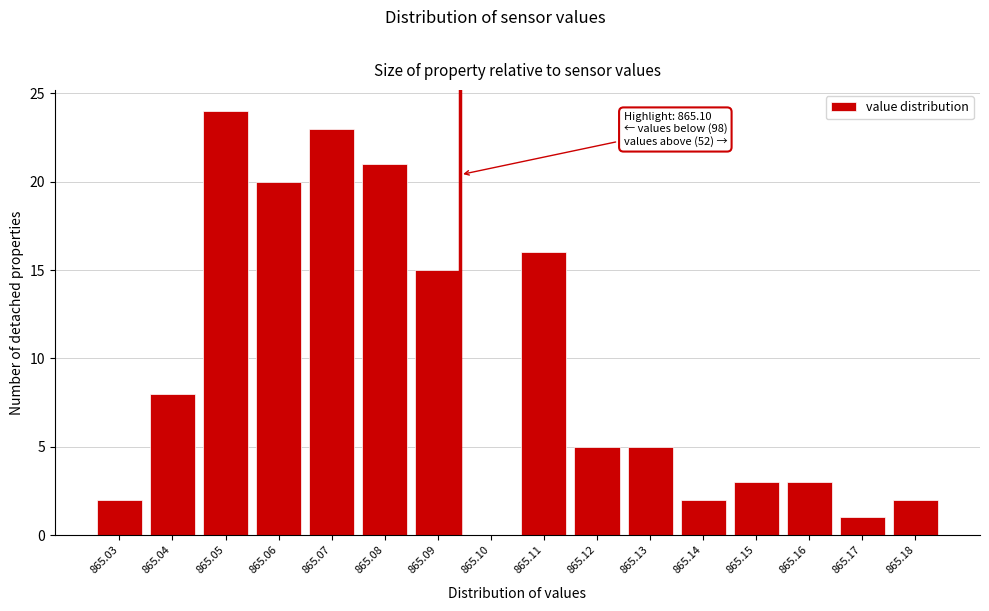

Reading right to left, list all the values displayed in this chart.

865.18=2	865.17=1	865.16=3	865.15=3	865.14=2	865.13=5	865.12=5	865.11=16	865.10=0	865.09=15	865.08=21	865.07=23	865.06=20	865.05=24	865.04=8	865.03=2